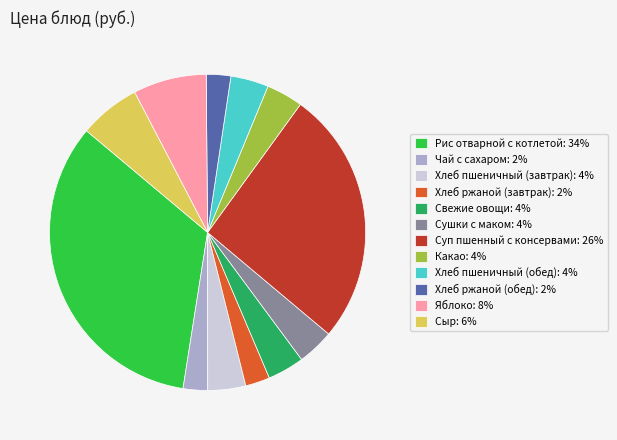

Is the sum of Сушки с маком: 4% and Хлеб пшеничный (завтрак): 4% greater than half?

No